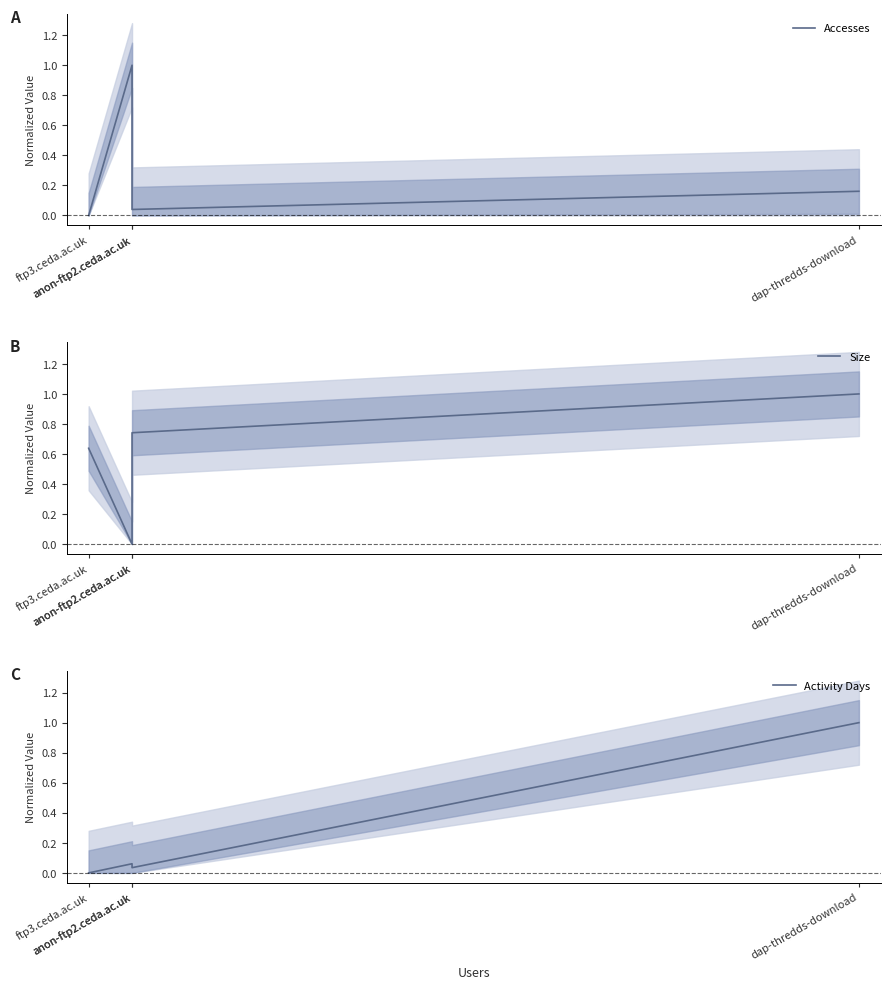

What are all the series names shown in the legend?

Accesses, Size, Activity Days